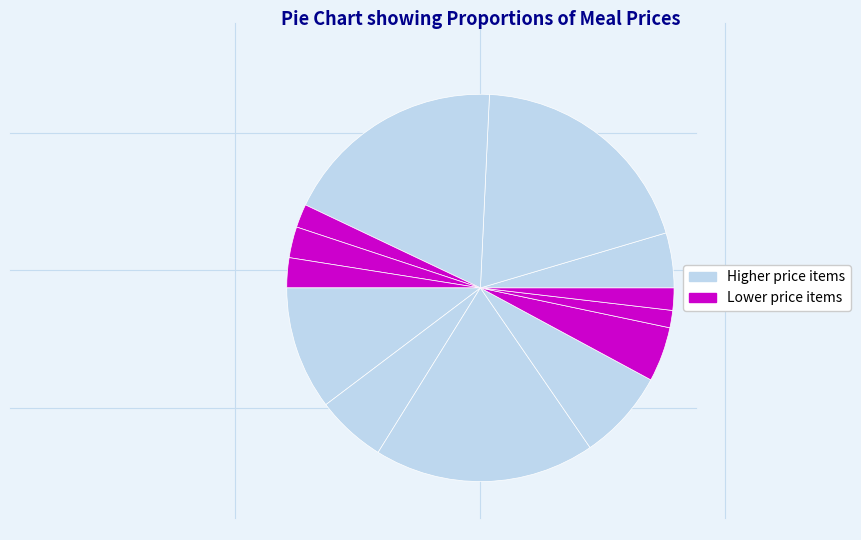

How many slices are in this pie chart?

13